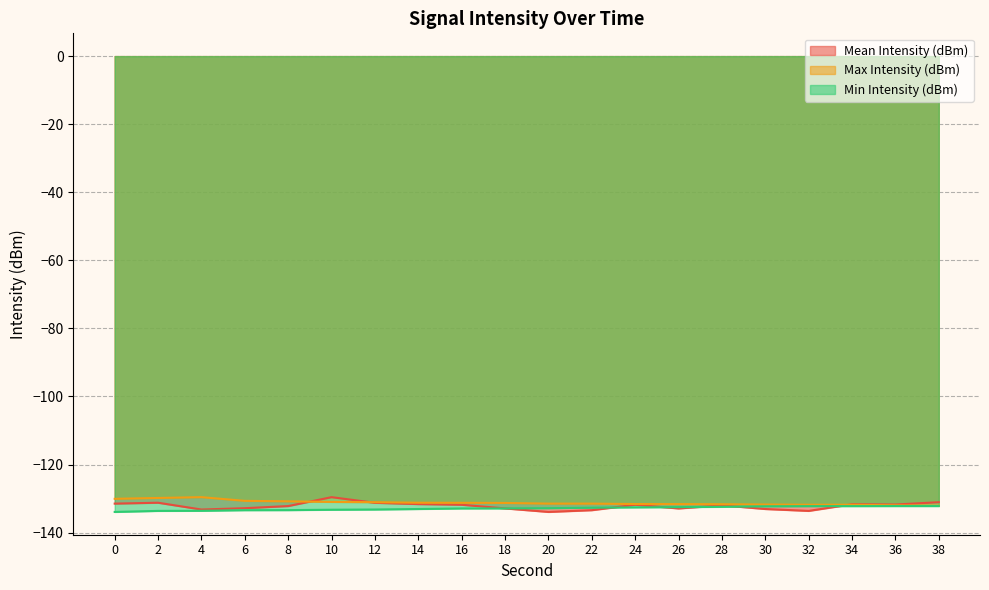

Reading left to right, what are all the values shown in this chart?

Mean Intensity (dBm): 0=-131.5	2=-131.2	4=-133.2	6=-132.8	8=-132.2	10=-129.6	12=-131.3	14=-131.6	16=-131.8	18=-132.9	20=-133.9	22=-133.4	24=-131.8	26=-132.9	28=-132.0	30=-133.1	32=-133.6	34=-131.7	36=-131.8	38=-131.1
Max Intensity (dBm): 0=-130.1	2=-129.8	4=-129.6	6=-130.7	8=-130.8	10=-131.0	12=-131.1	14=-131.2	16=-131.3	18=-131.3	20=-131.5	22=-131.5	24=-131.6	26=-131.6	28=-131.7	30=-131.8	32=-131.8	34=-131.8	36=-132.0	38=-132.1
Min Intensity (dBm): 0=-133.9	2=-133.6	4=-133.6	6=-133.4	8=-133.4	10=-133.3	12=-133.2	14=-133.1	16=-132.9	18=-132.9	20=-132.8	22=-132.7	24=-132.6	26=-132.5	28=-132.4	30=-132.3	32=-132.2	34=-132.2	36=-132.2	38=-132.2